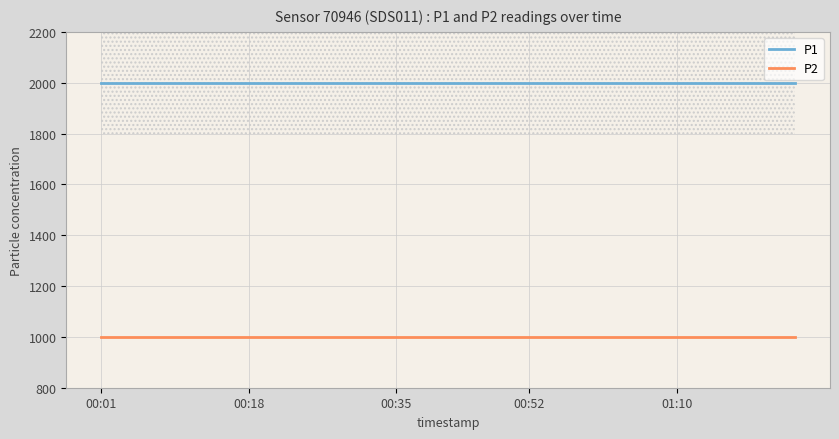

At which category is the sum across all series the highest?

00:01